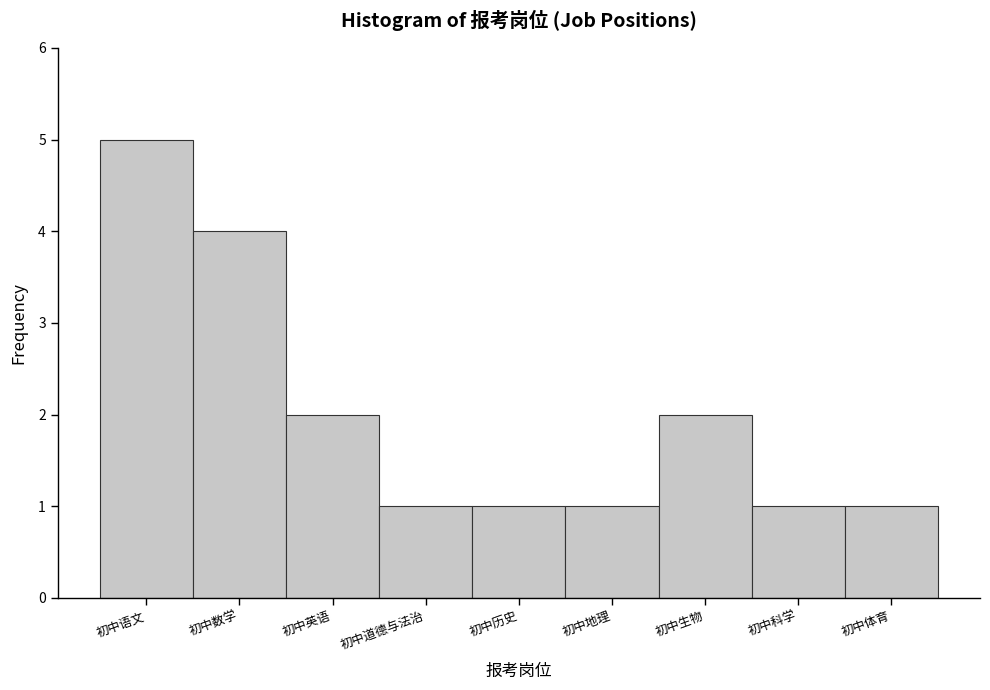

Reading right to left, extract all data points from this chart.

1	1	2	1	1	1	2	4	5